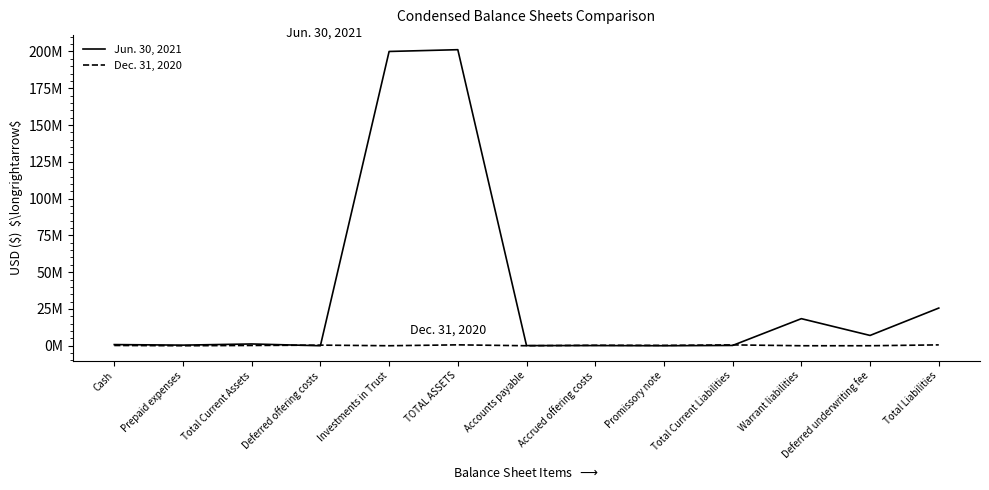

True or false: Jun. 30, 2021 has more than 1 interior local peaks.

True